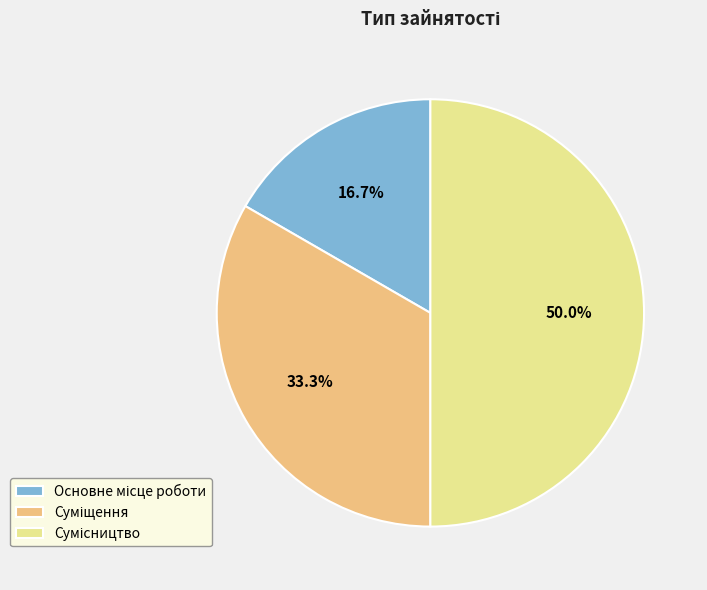

To the nearest percent, what is the average slice percentage?

33%